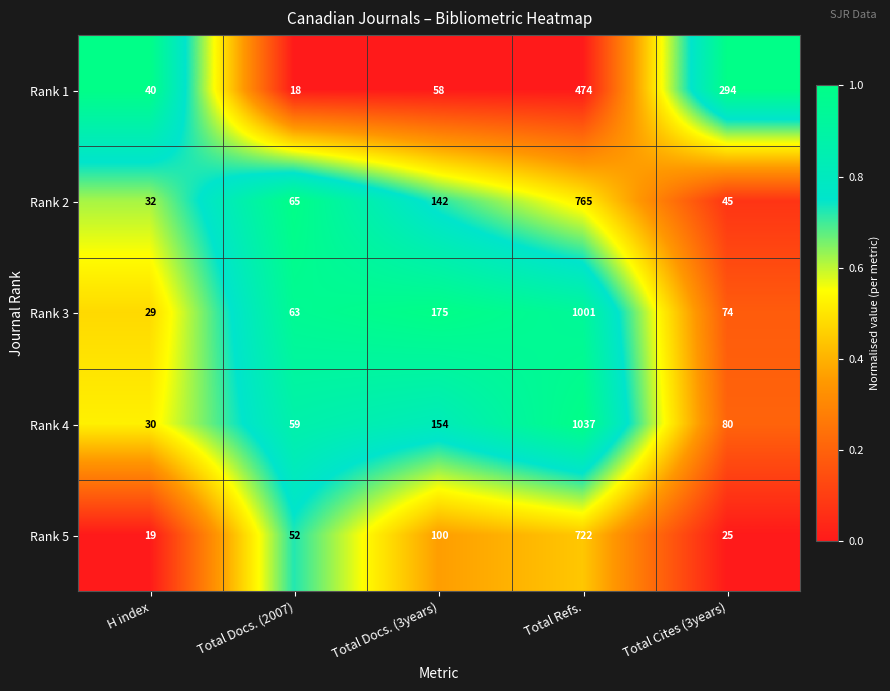

At which category is the sum across all series the highest?

Total Refs.